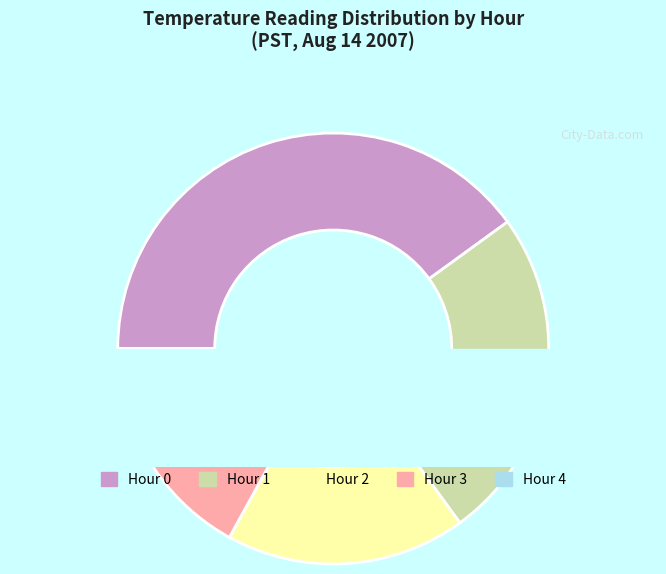

To the nearest percent, what is the difference between the Hour 0 and Hour 2 slice percentages?

22%